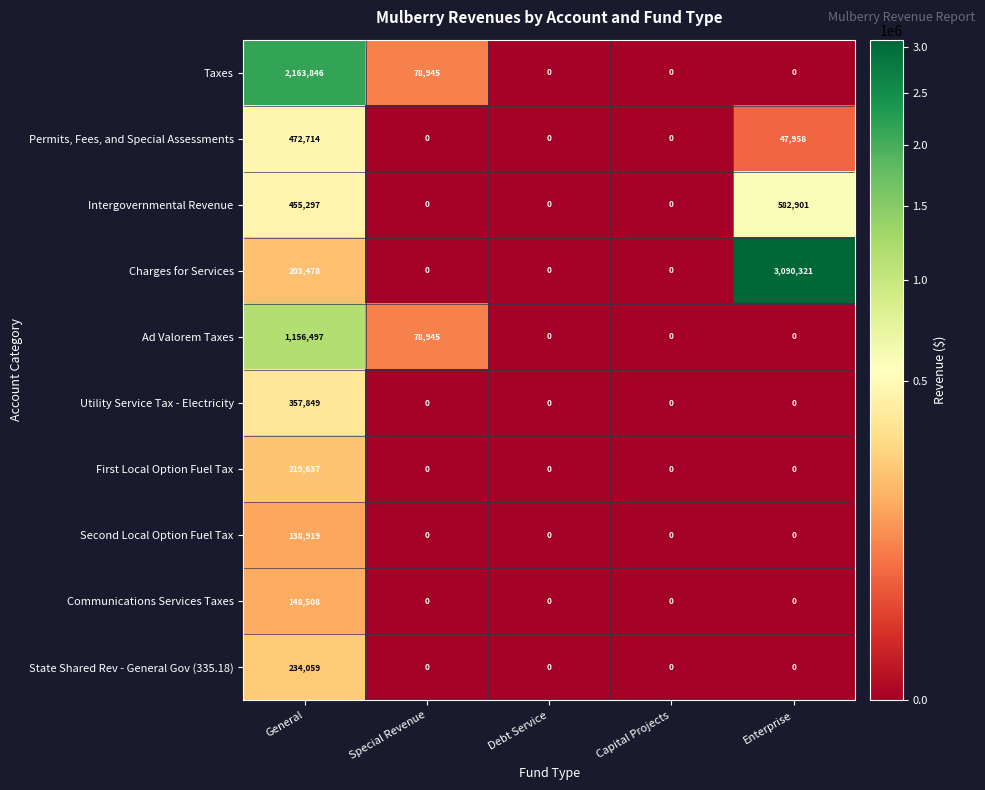

How many distinct data groups are displayed?

10